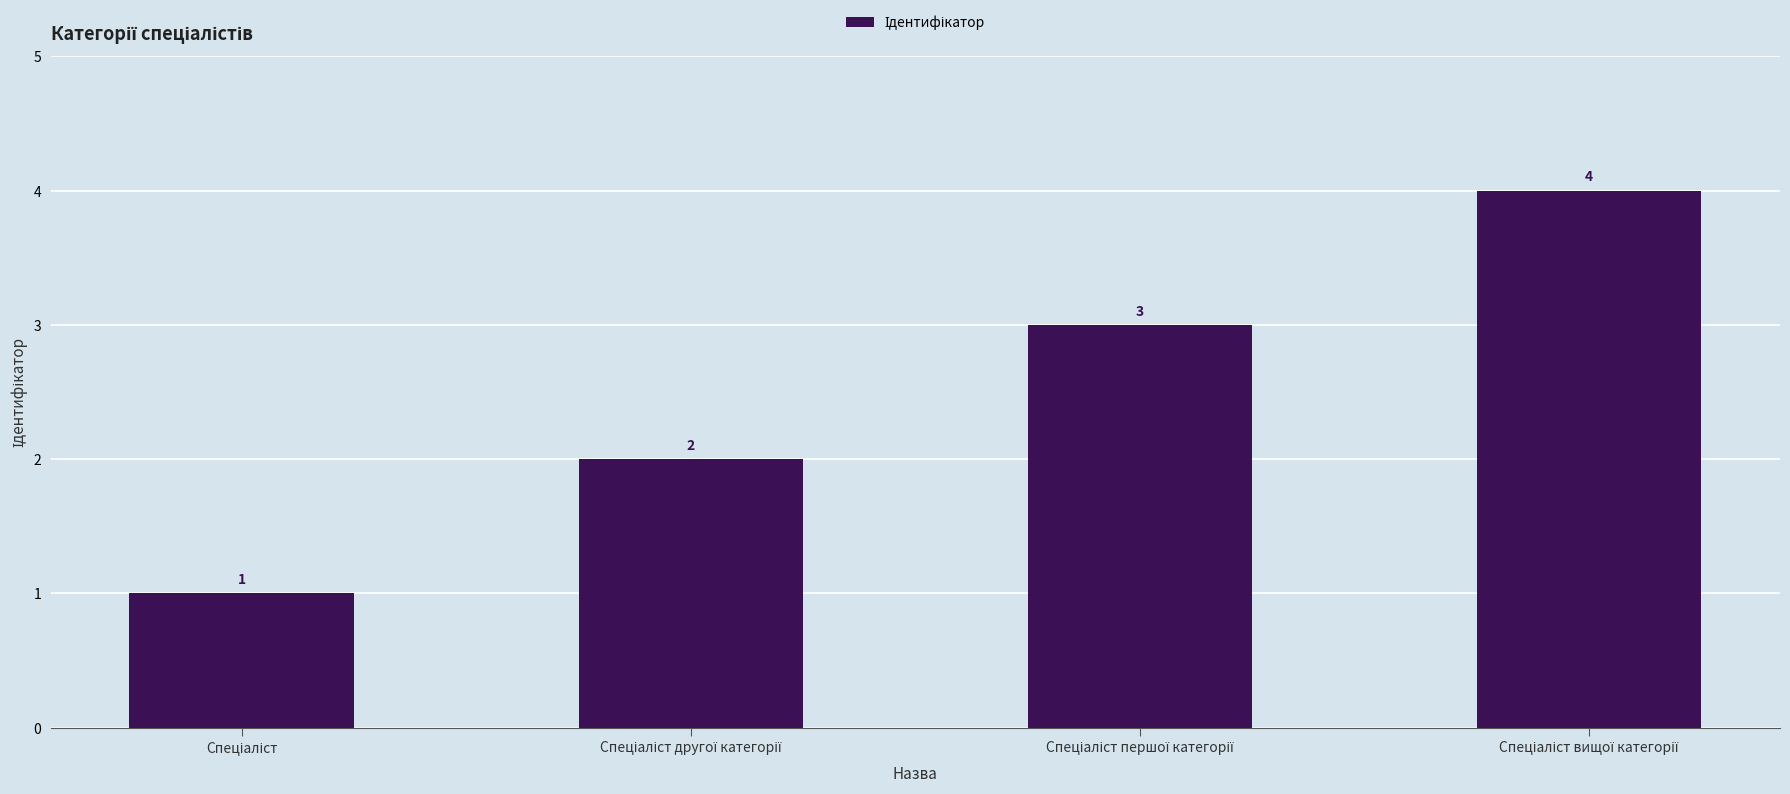

How many values are between 2 and 4?

3